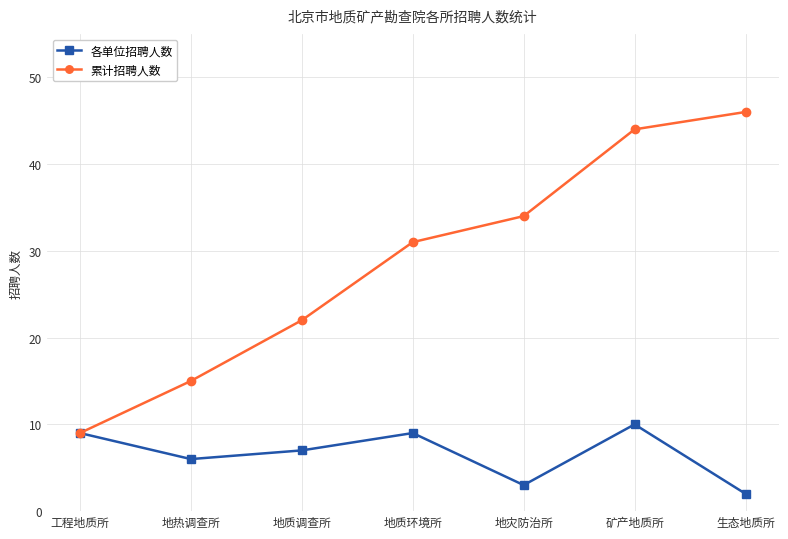

What is the difference between the maximum and minimum values in the 各单位招聘人数 series?

8